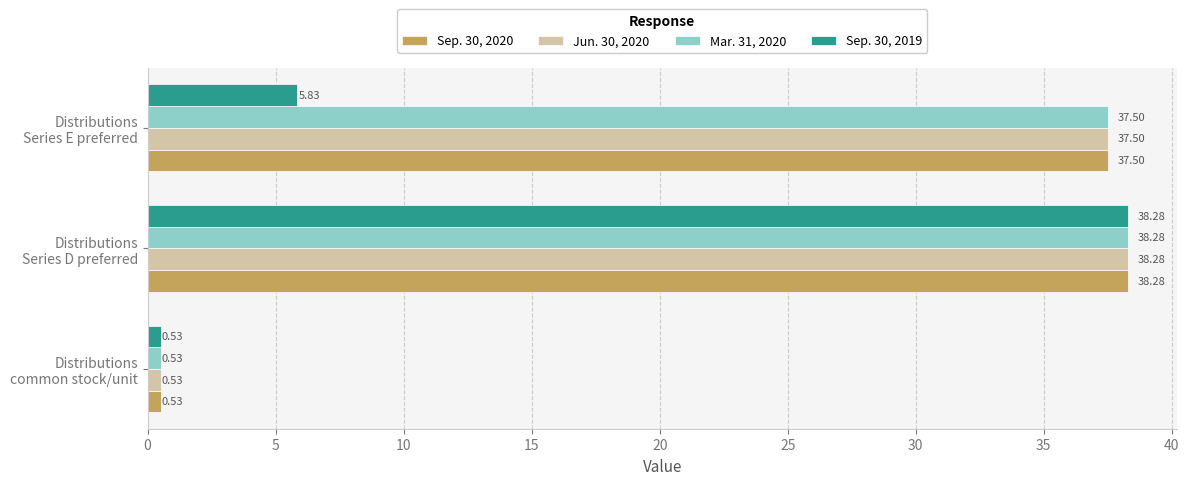

What is the difference between the maximum and second lowest values in the Sep. 30, 2020 series?

0.8